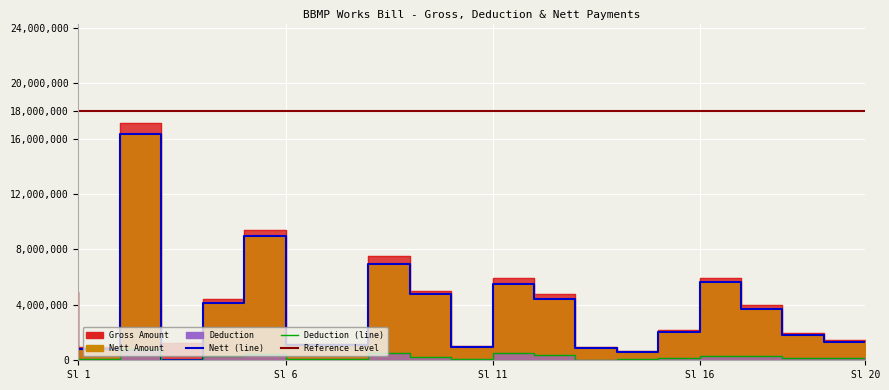

True or false: Nett and Deduction intersect in this chart.

False